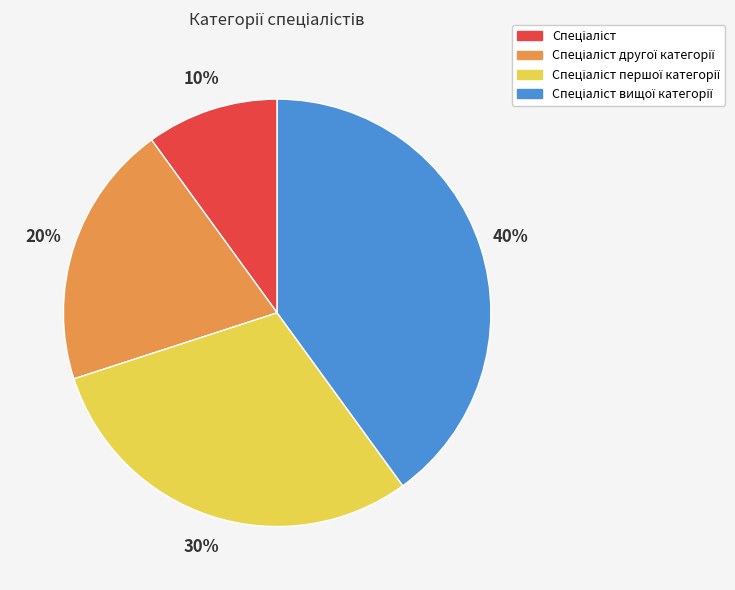

Is there a majority slice in this chart?

No